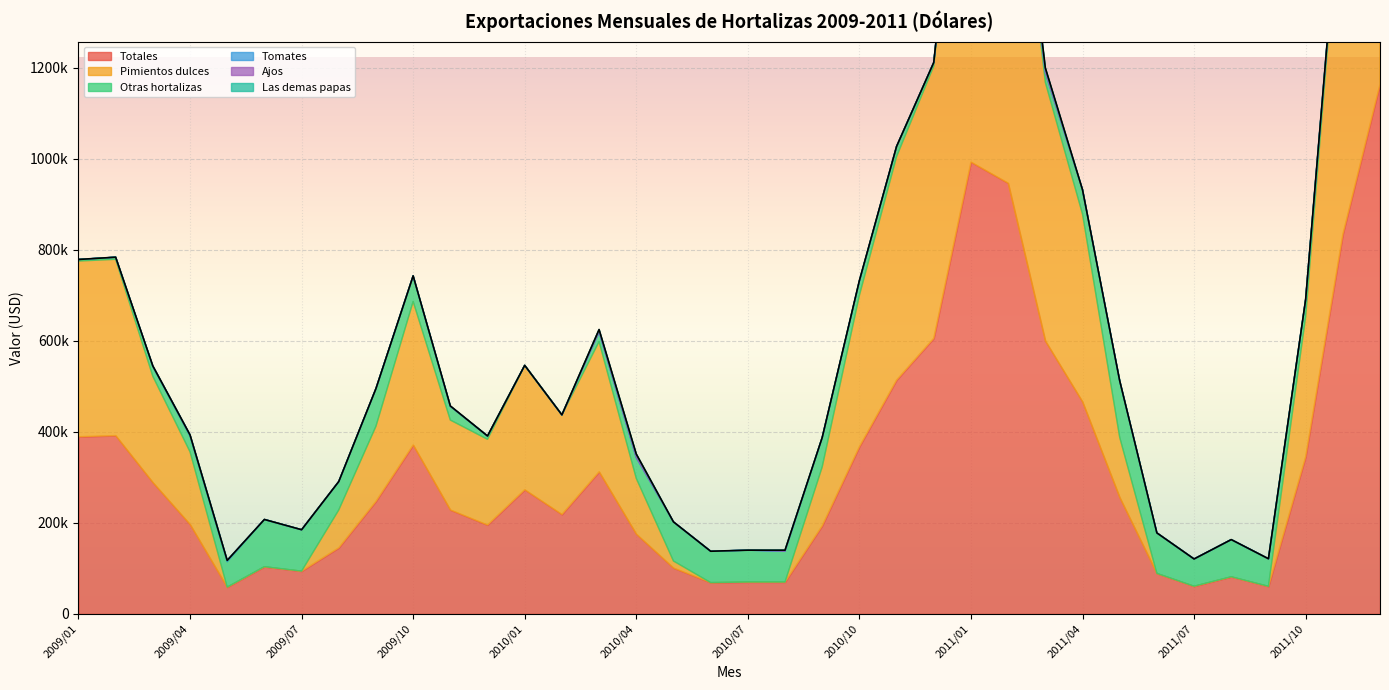

What is the sum of all Ajos values?

24430.4